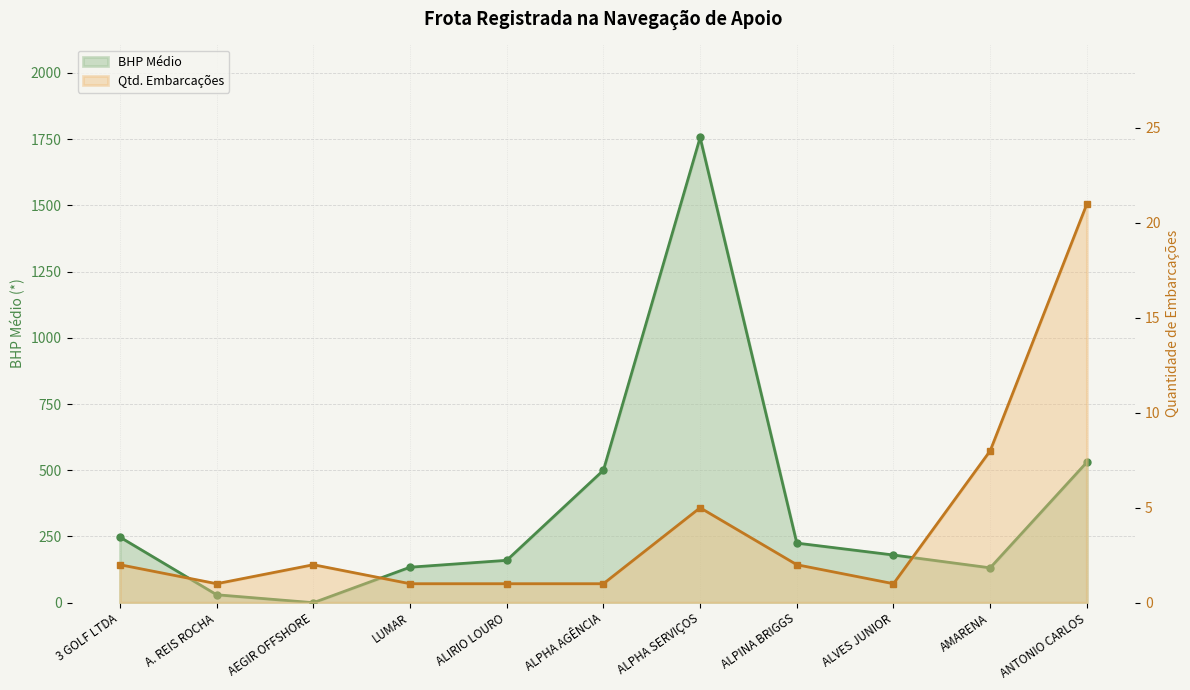

Rank the series at ANTONIO CARLOS from lowest to highest value.

Quantidade de Embarcações, BHP Médio